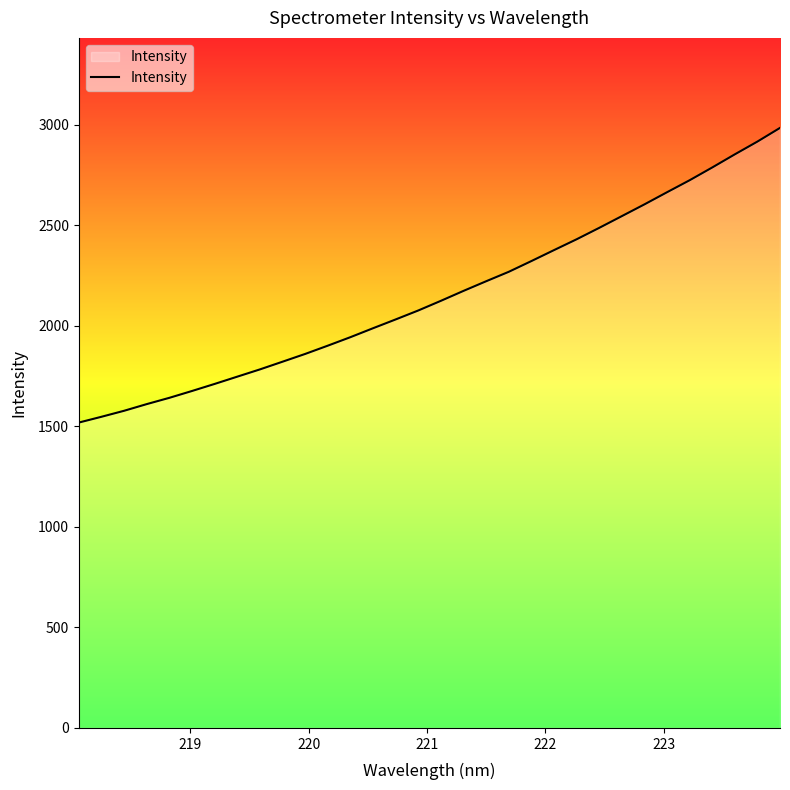

What is the average value?

2153.9